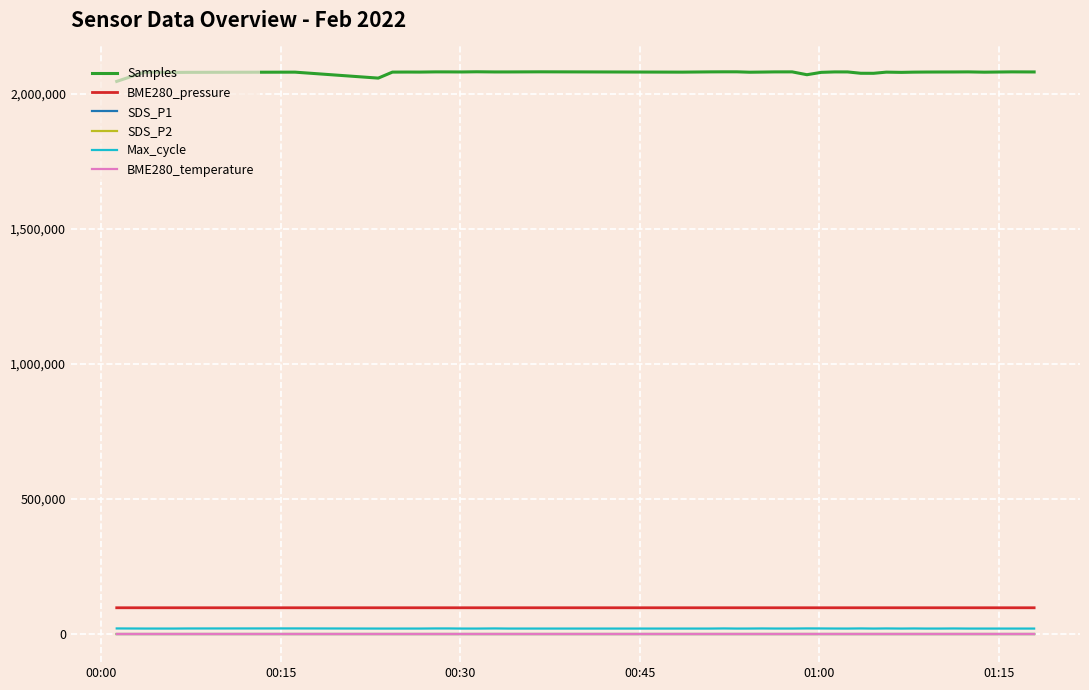

Which series has the largest total across all categories?

Samples